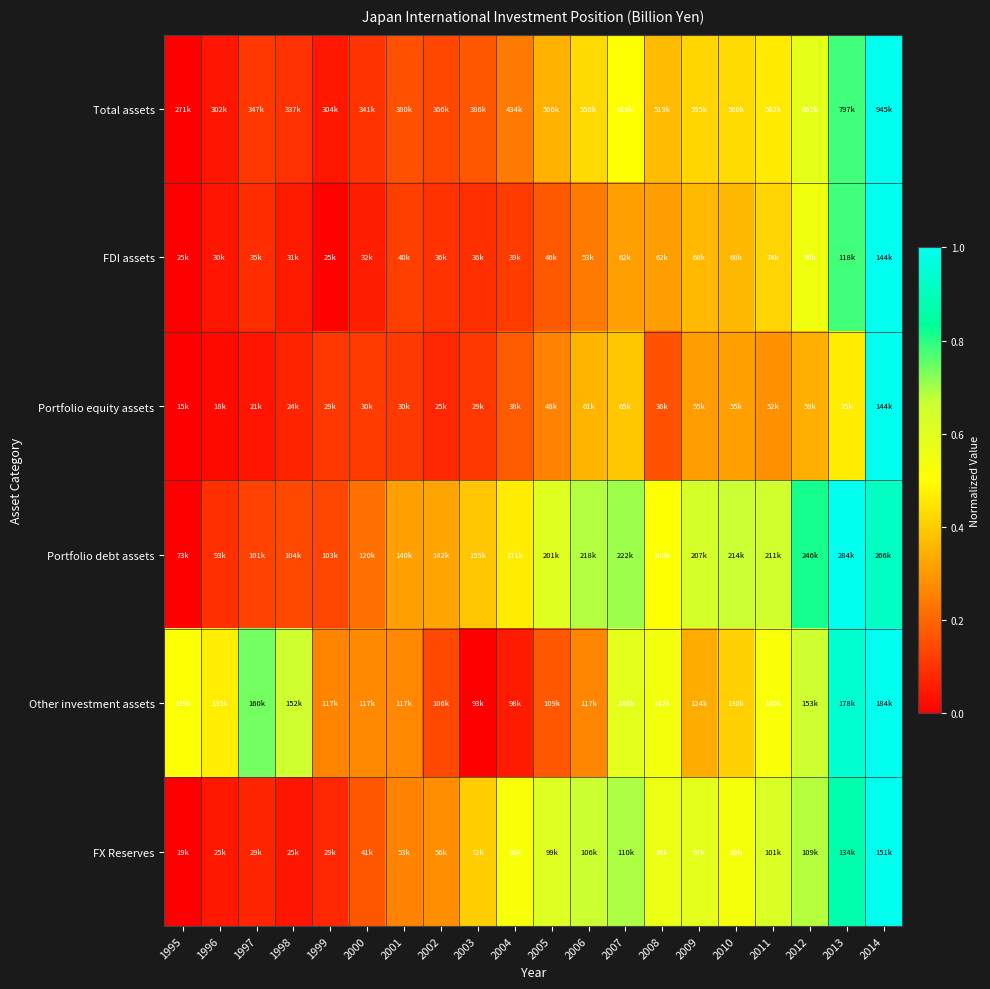

Which series has the widest spread of values?

Total assets